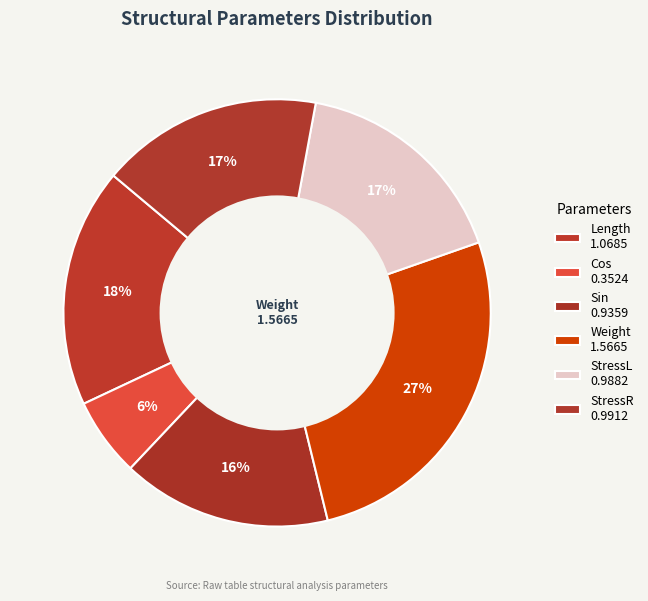

How many slices are in this pie chart?

6